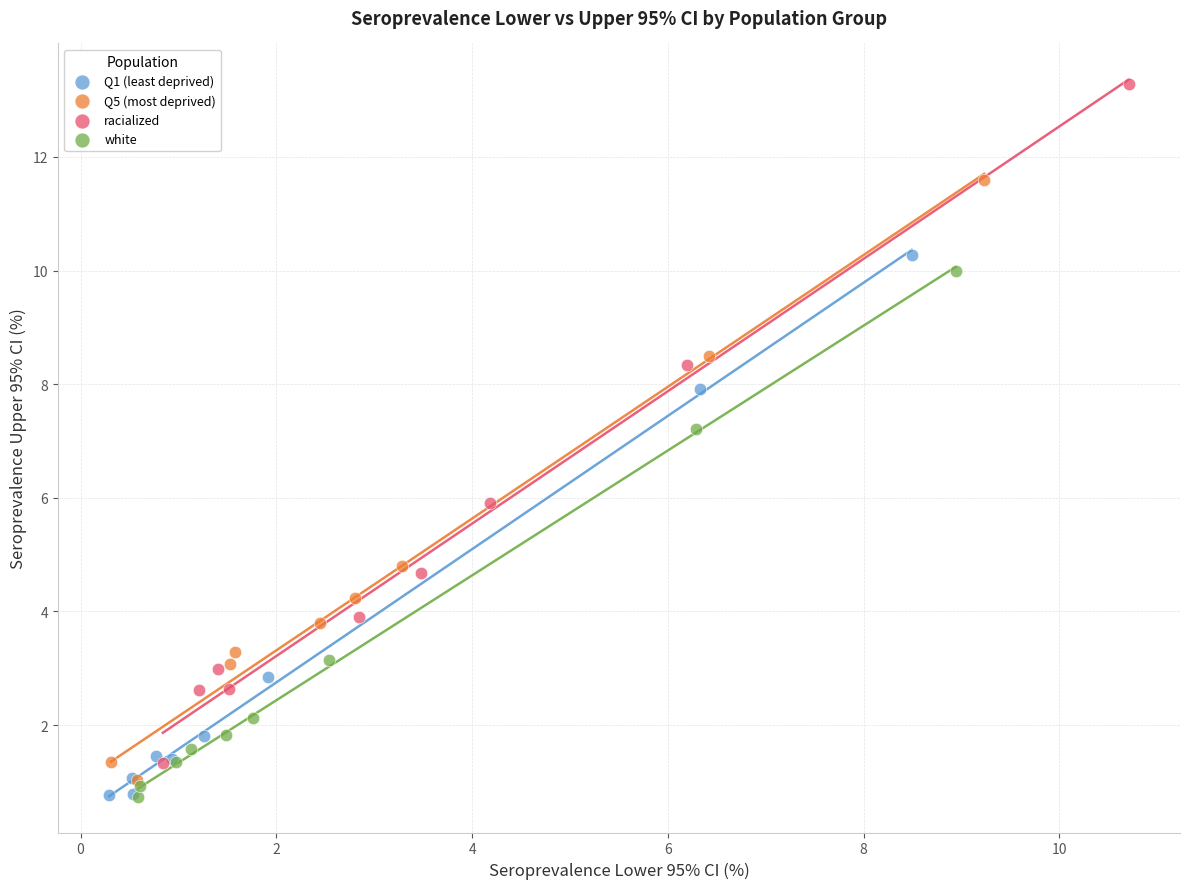

Which series has the largest Y range (max minus min)?

racialized